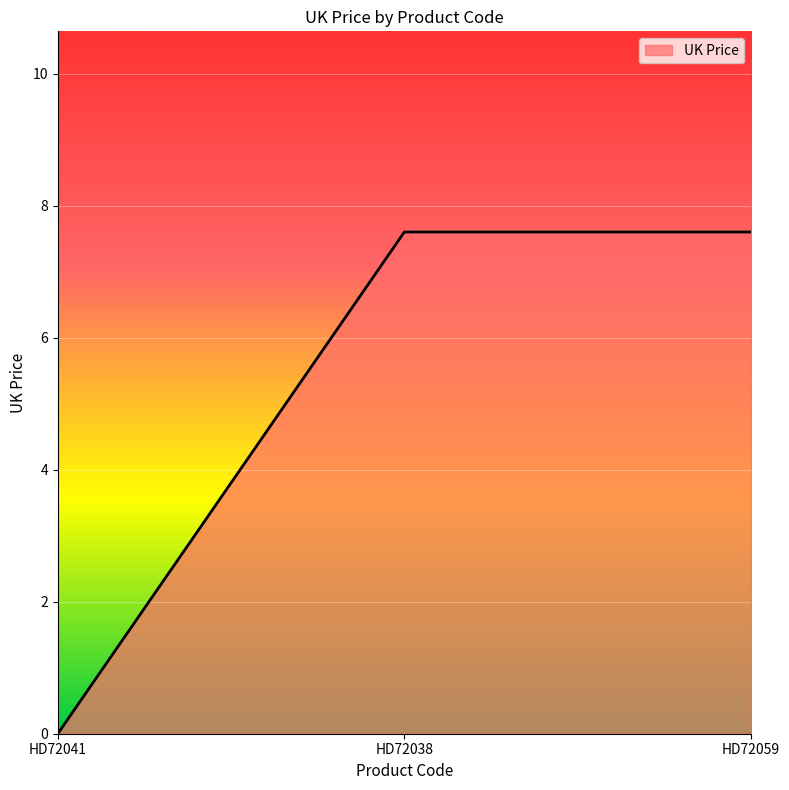

Approximately how many times larger is the value at HD72038 compared to HD72059?

1.0